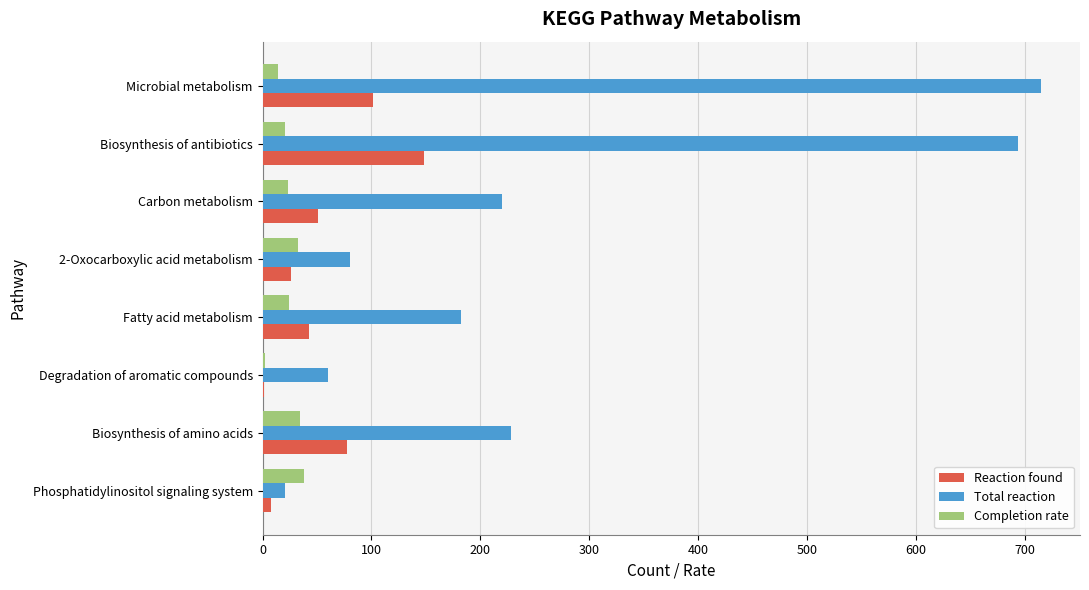

Between Biosynthesis of antibiotics and 2-Oxocarboxylic acid metabolism, which series saw the biggest shift?

Total reaction